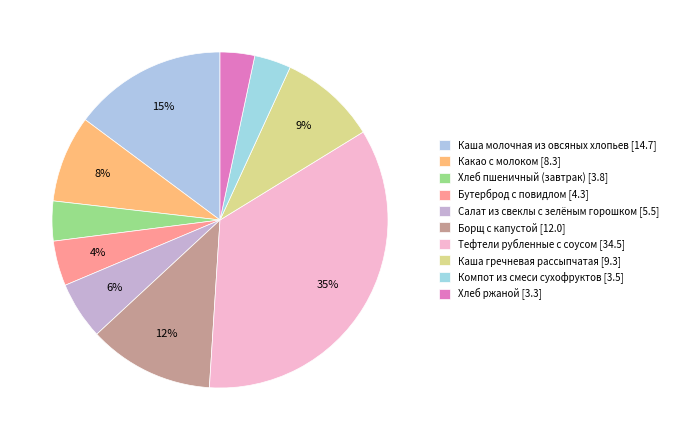

What is the smallest slice in the pie chart?

Хлеб ржаной